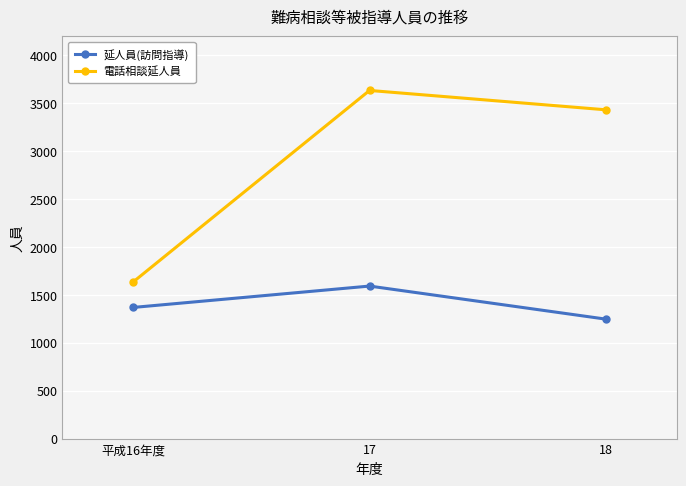

Reading right to left, list all the values displayed in this chart.

延人員(訪問指導): 1247	1592	1369
電話相談延人員: 3432	3634	1636